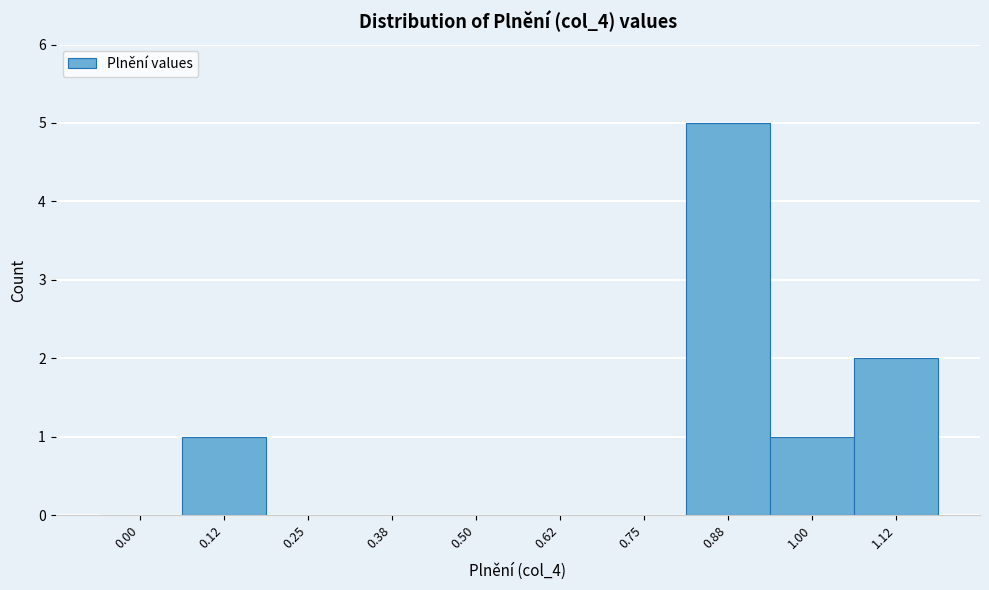

Reading left to right, what are all the values shown in this chart?

0.00=0	0.12=1	0.25=0	0.38=0	0.50=0	0.62=0	0.75=0	0.88=5	1.00=1	1.12=2